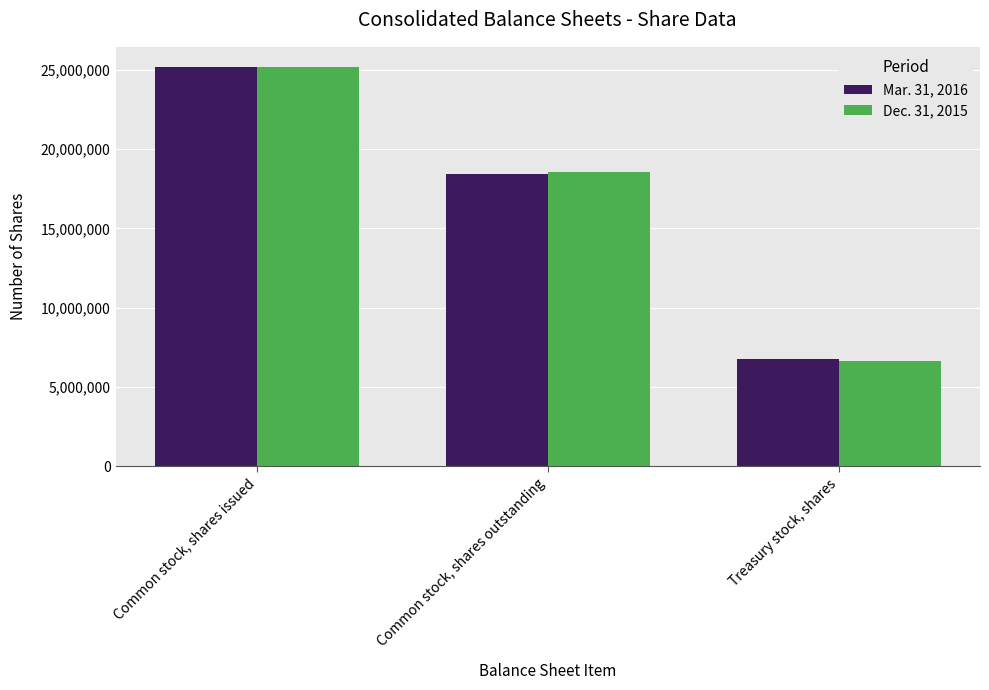

Reading left to right, extract all data points from this chart.

Mar. 31, 2016: Common stock, shares issued=25166732	Common stock, shares outstanding=18409845	Treasury stock, shares=6756887
Dec. 31, 2015: Common stock, shares issued=25186048	Common stock, shares outstanding=18535027	Treasury stock, shares=6651021